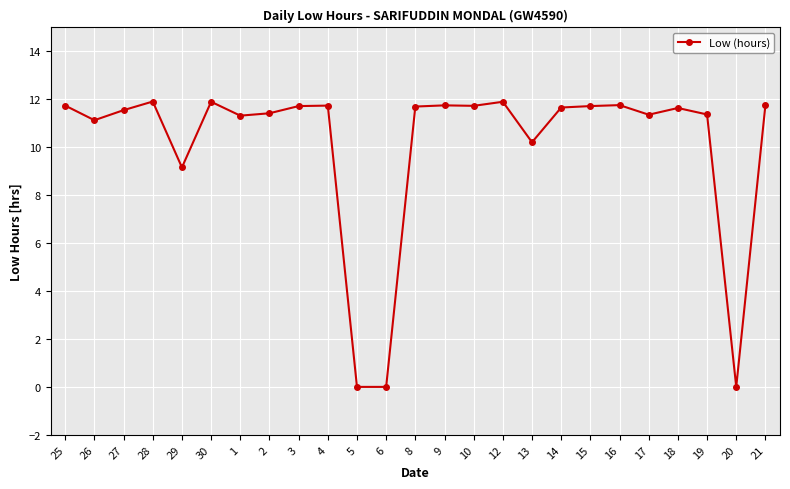

What is the sum of the values at 3 and 1?

23.0